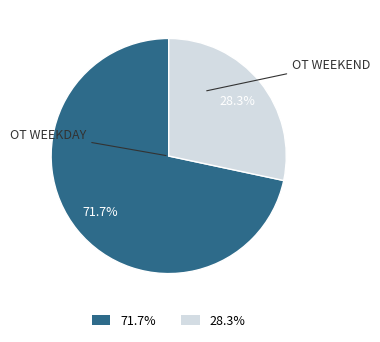

To the nearest percent, what is the average slice percentage?

50%